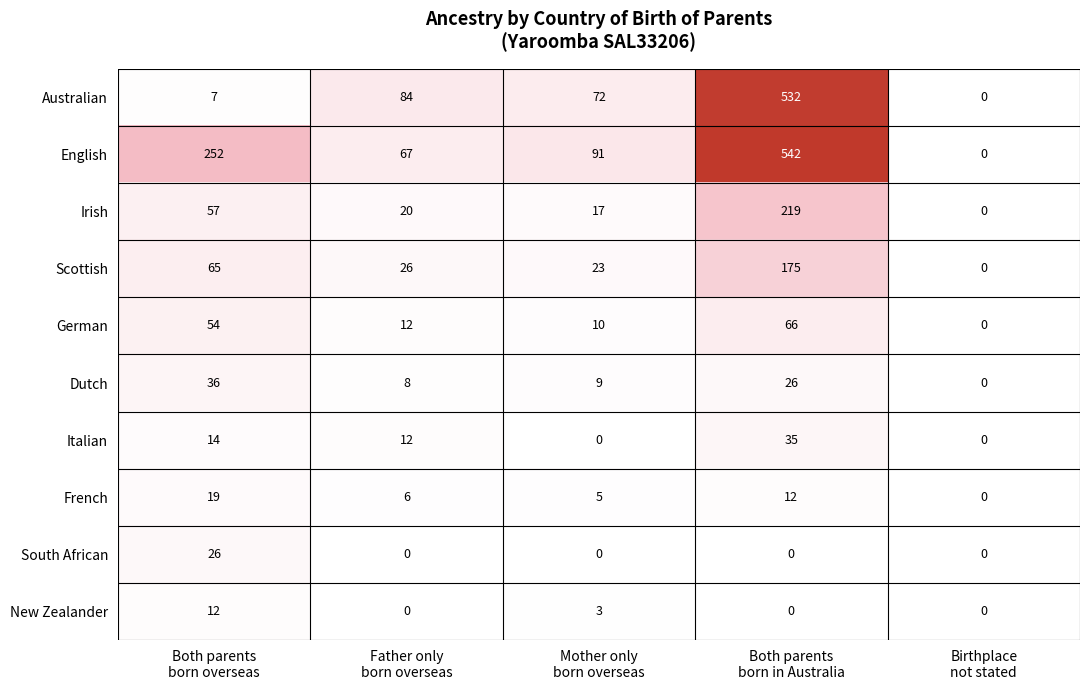

Which series has the largest range (max minus min)?

English